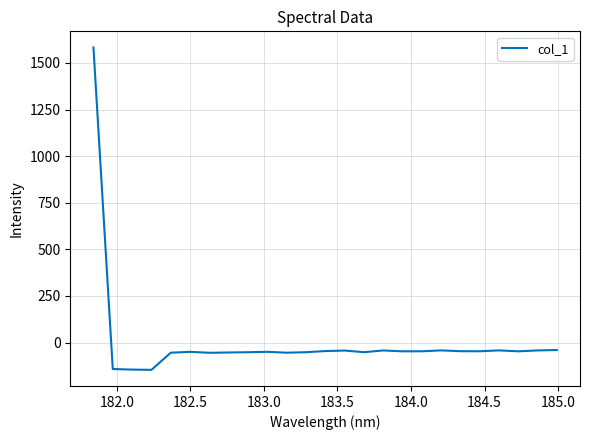

What is the minimum value shown in the chart?

-146.6